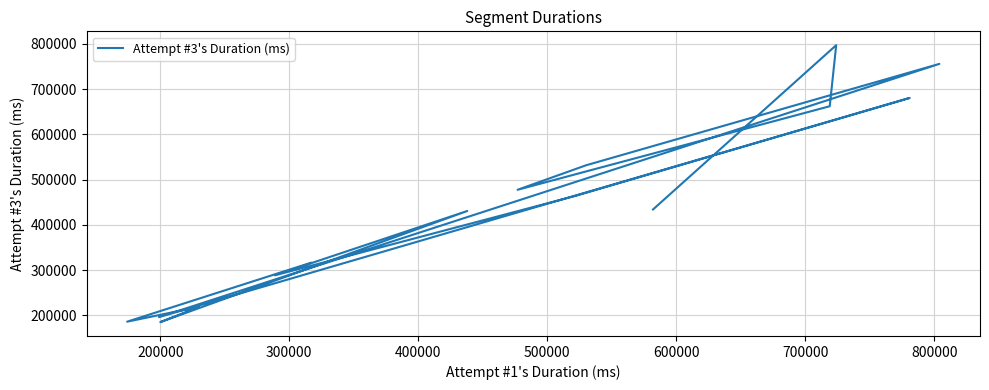

How many distinct data groups are displayed?

1